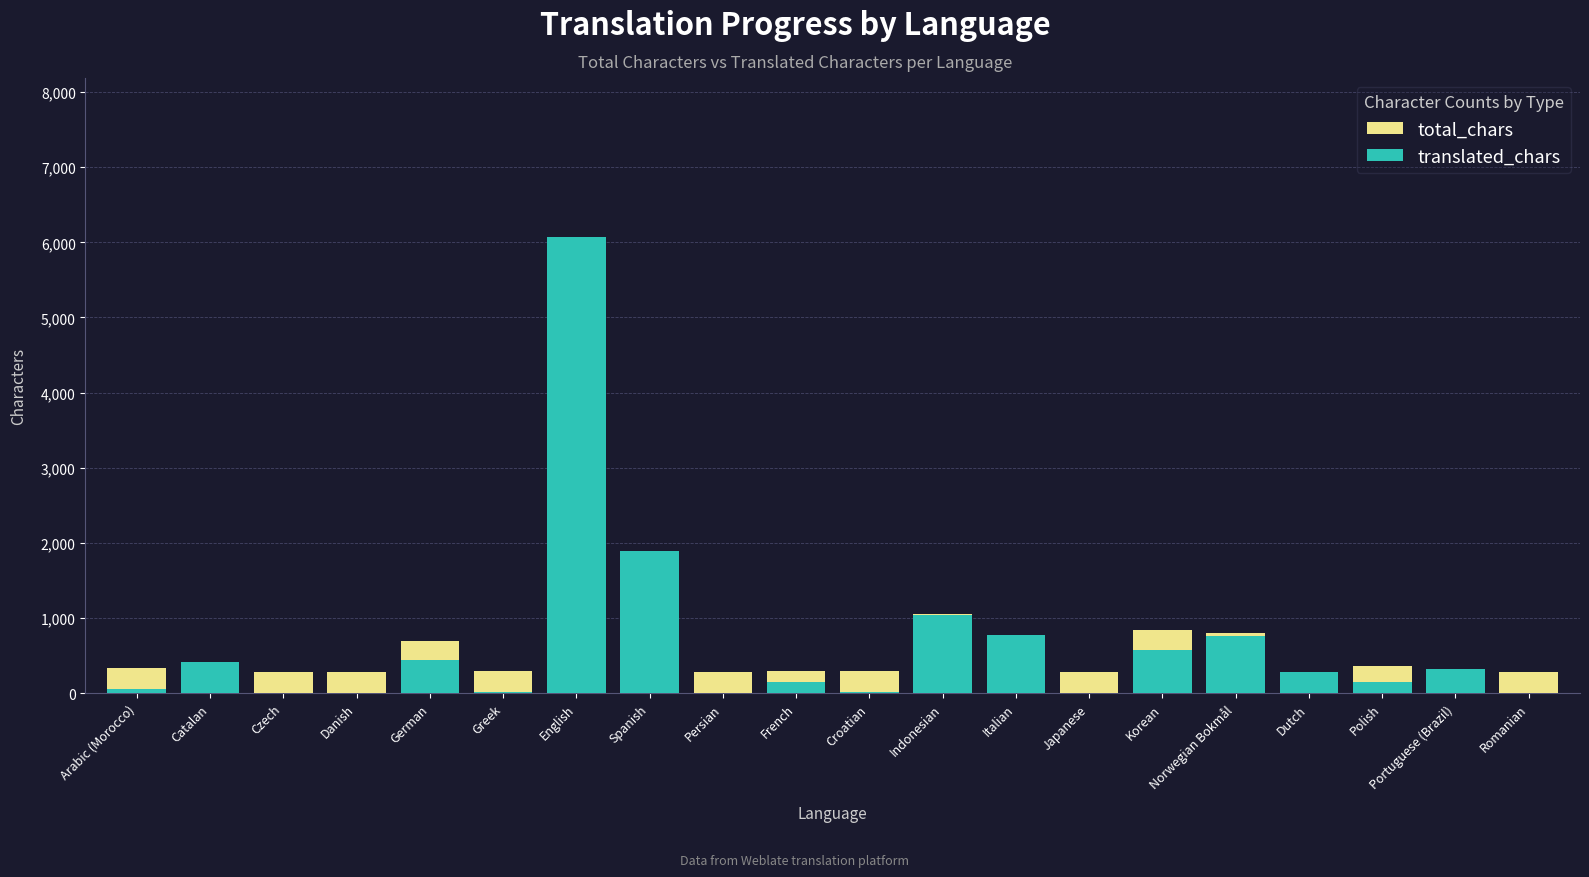

List the series in order of their peak value, highest first.

total_chars, translated_chars